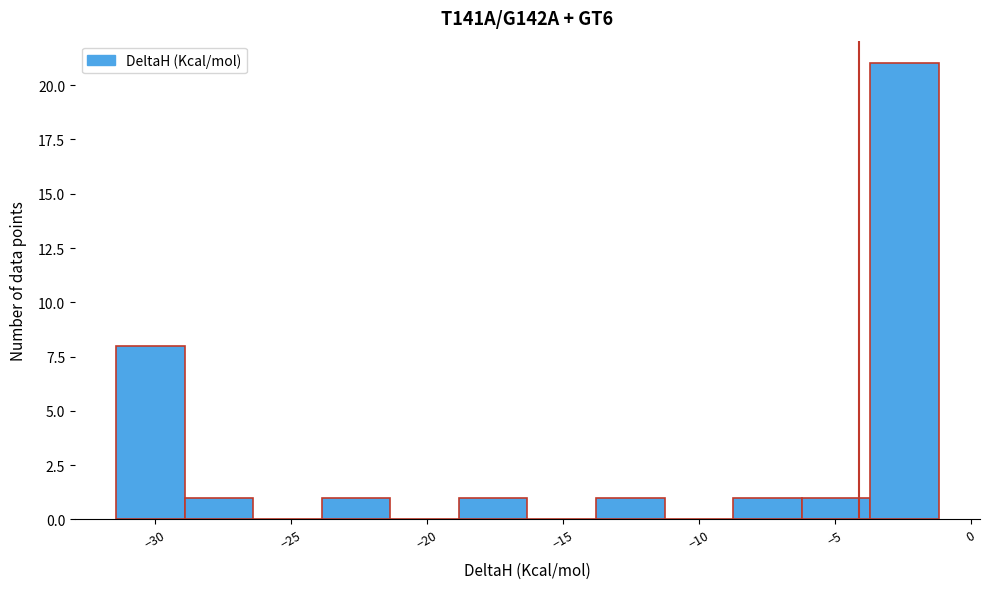

Reading left to right, transcribe this chart: for each bar, give the range it covers on the x-axis and its height. Neither the bar edges nor the heights are printed on the chart, so give them approximately, as read against the axes.

-31.5 to -29.0: 8
-29.0 to -26.5: 1
-26.5 to -24.0: 0
-24.0 to -21.5: 1
-21.5 to -19.0: 0
-19.0 to -16.5: 1
-16.5 to -14.0: 0
-14.0 to -11.5: 1
-11.5 to -8.5: 0
-8.5 to -6.0: 1
-6.0 to -3.5: 1
-3.5 to -1.0: 21